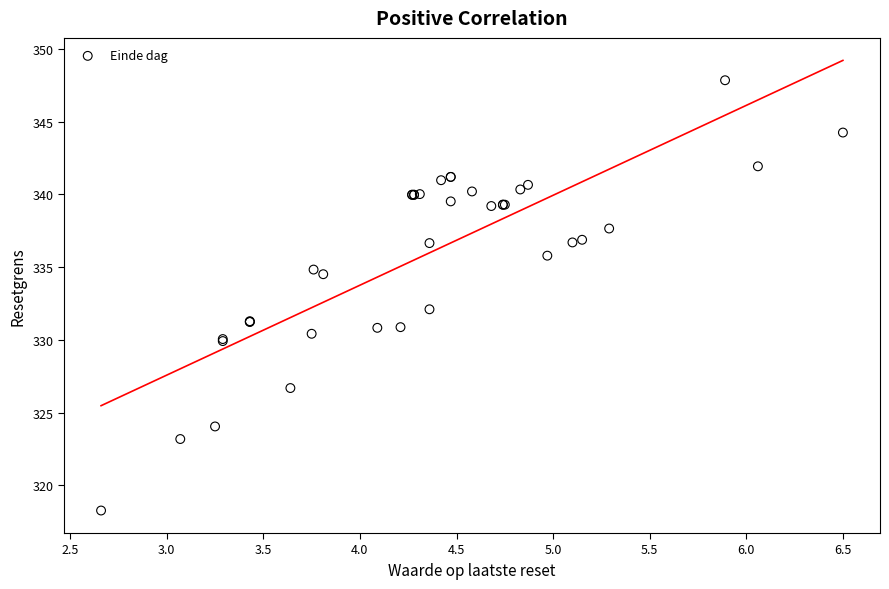

What Y value in the scatter plot is closest to 333?

332.1